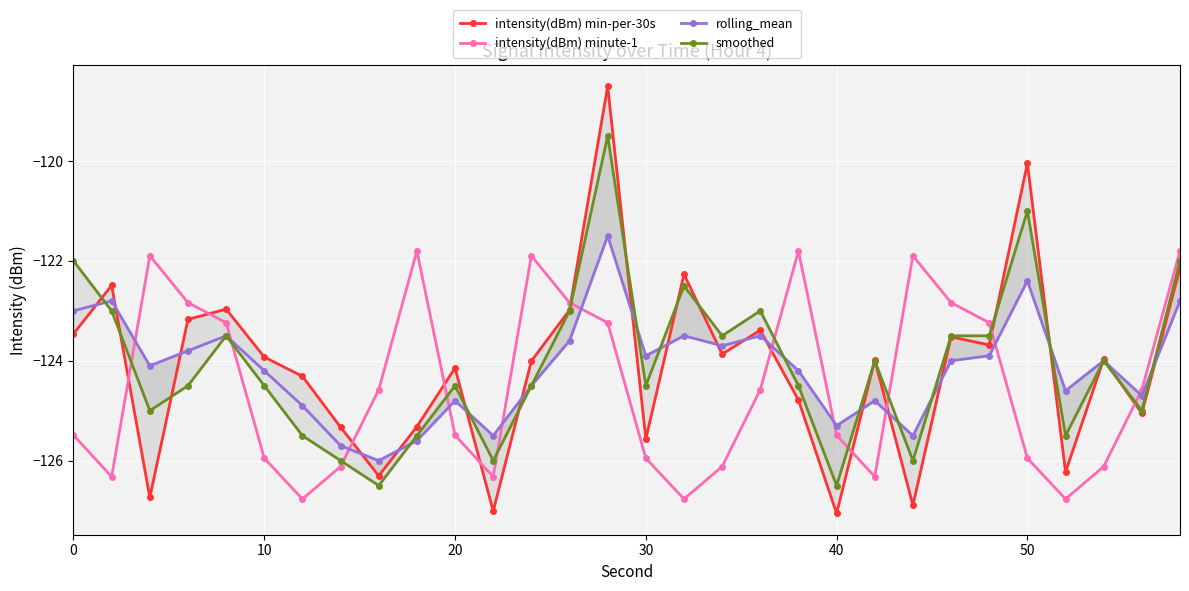

Reading left to right, list all the values displayed in this chart.

intensity(dBm) min-per-30s: -123.5	-122.5	-126.7	-123.2	-123.0	-123.9	-124.3	-125.3	-126.3	-125.3	-124.1	-127.0	-124.0	-123.0	-118.5	-125.6	-122.3	-123.9	-123.4	-124.8	-127.1	-124.0	-126.9	-123.5	-123.7	-120.0	-126.2	-124.0	-125.1	-122.1
intensity(dBm) minute-1: -125.5	-126.3	-121.9	-122.8	-123.2	-126.0	-126.8	-126.1	-124.6	-121.8	-125.5	-126.3	-121.9	-122.8	-123.2	-126.0	-126.8	-126.1	-124.6	-121.8	-125.5	-126.3	-121.9	-122.8	-123.2	-126.0	-126.8	-126.1	-124.6	-121.8
rolling_mean: -123.0	-122.8	-124.1	-123.8	-123.5	-124.2	-124.9	-125.7	-126.0	-125.6	-124.8	-125.5	-124.5	-123.6	-121.5	-123.9	-123.5	-123.7	-123.5	-124.2	-125.3	-124.8	-125.5	-124.0	-123.9	-122.4	-124.6	-124.0	-124.7	-122.8
smoothed: -122.0	-123.0	-125.0	-124.5	-123.5	-124.5	-125.5	-126.0	-126.5	-125.5	-124.5	-126.0	-124.5	-123.0	-119.5	-124.5	-122.5	-123.5	-123.0	-124.5	-126.5	-124.0	-126.0	-123.5	-123.5	-121.0	-125.5	-124.0	-125.0	-122.0